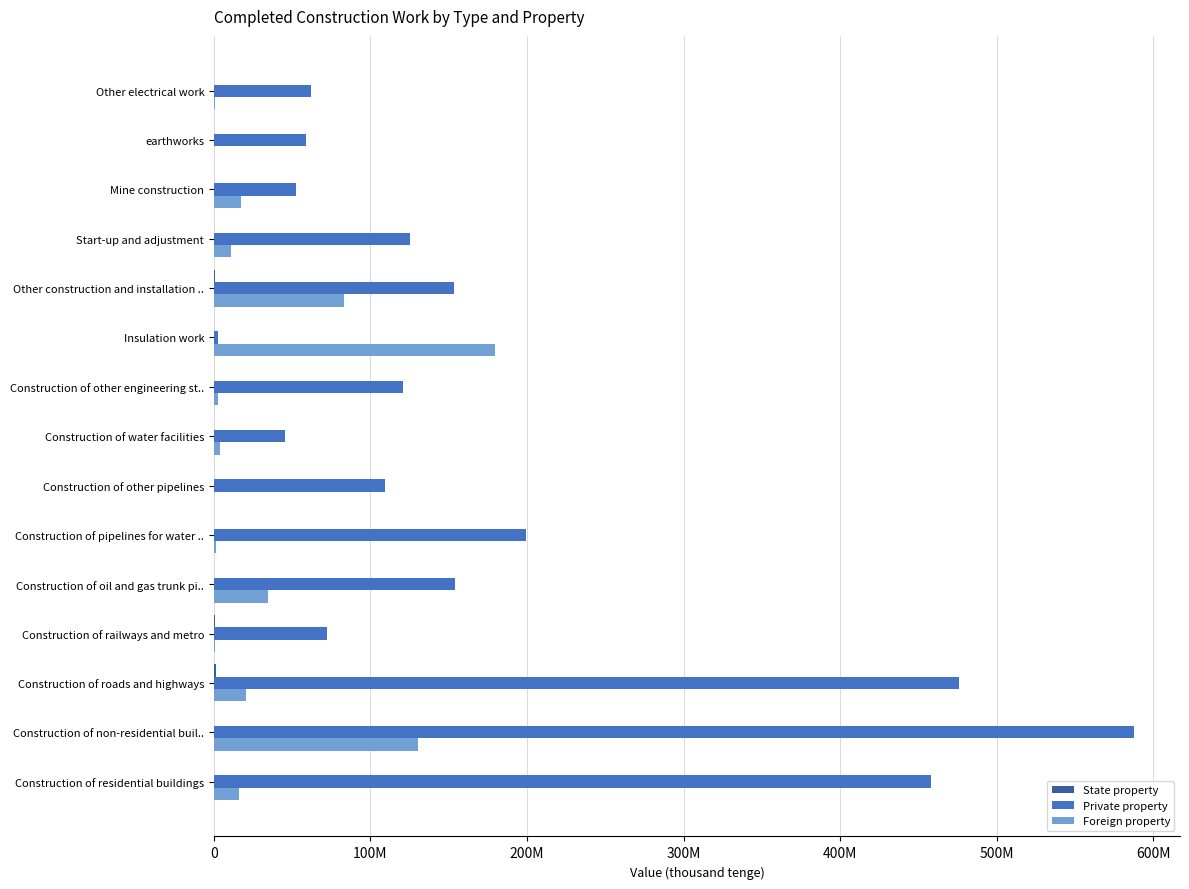

What is the average value of the Foreign property series?

33392291